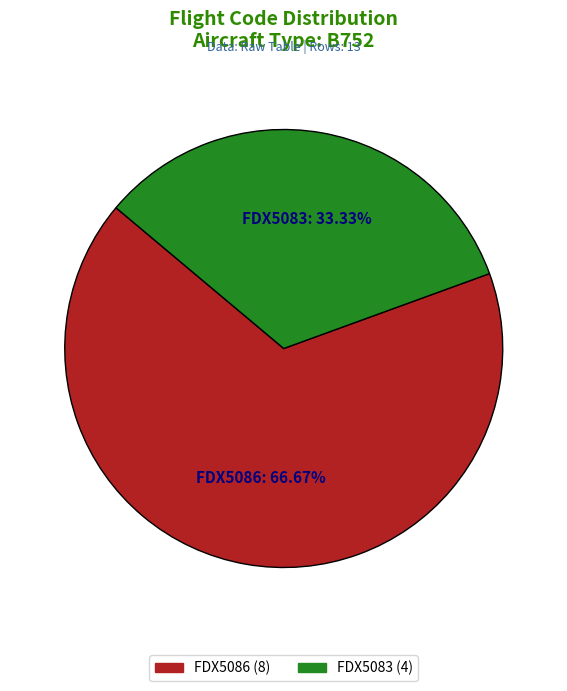

To the nearest percent, what percentage of the pie is FDX5083?

33%